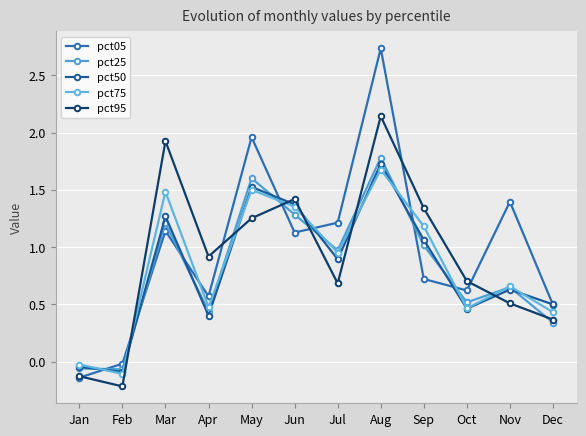

Between Jun and Aug, which is larger?

Aug